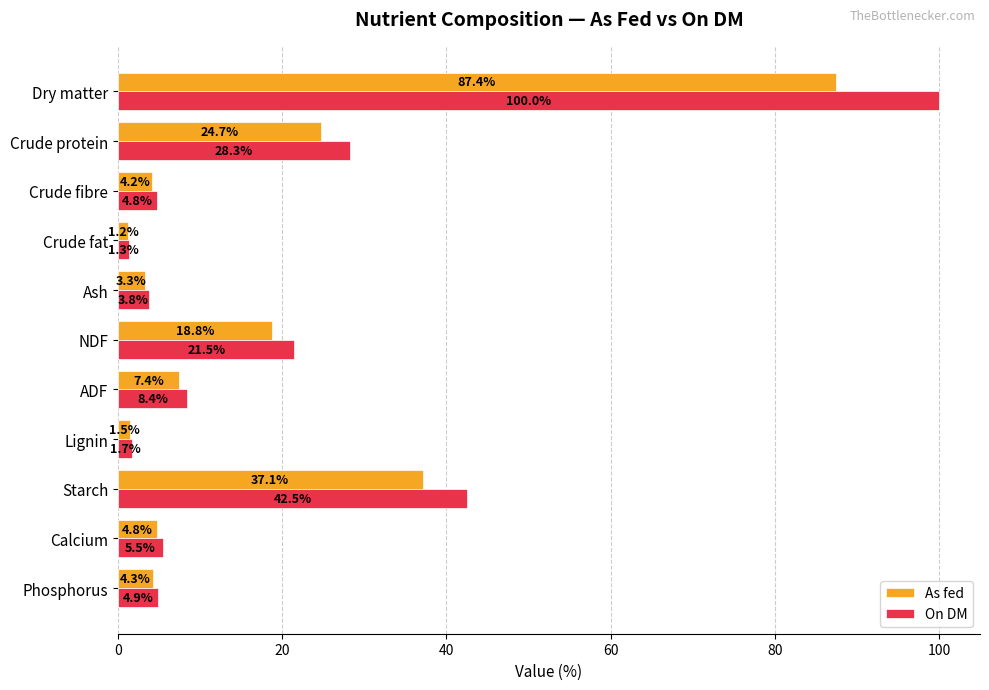

What is the sum of all As fed values?

194.7